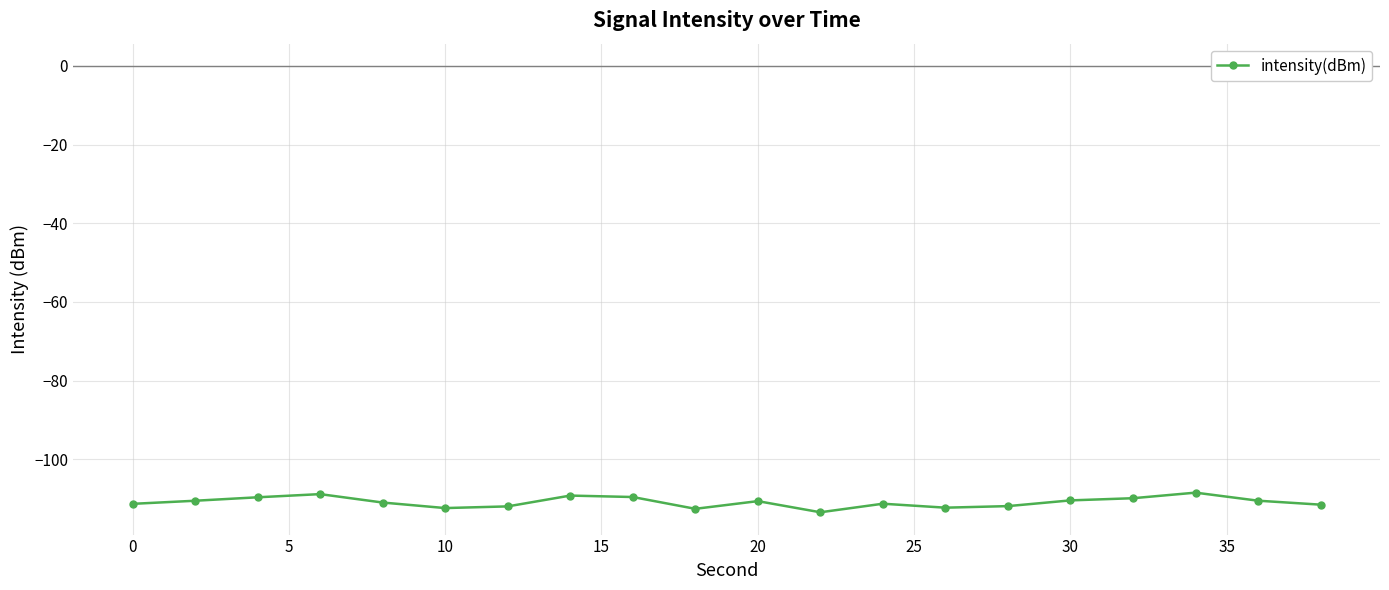

What is the maximum value shown in the chart?

-108.5